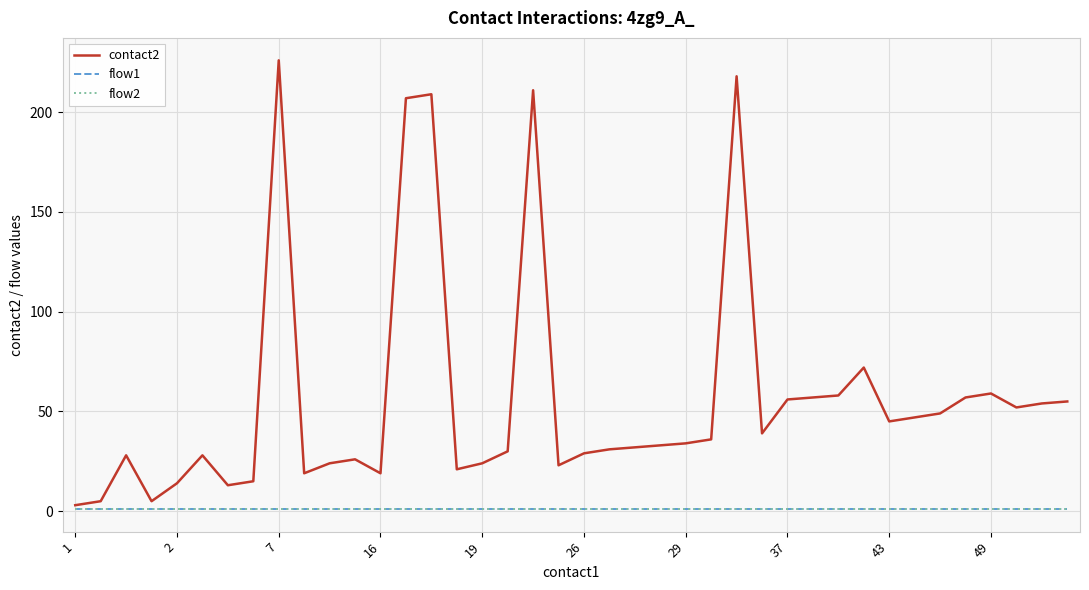

Is this an area chart (filled region under the line)?

No